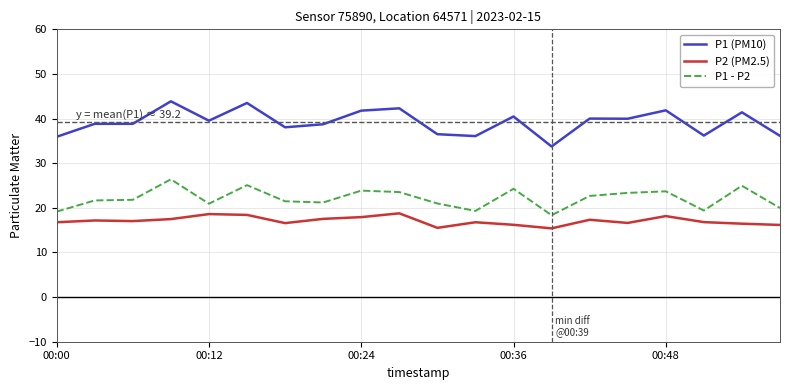

Does the chart have visible grid lines?

Yes